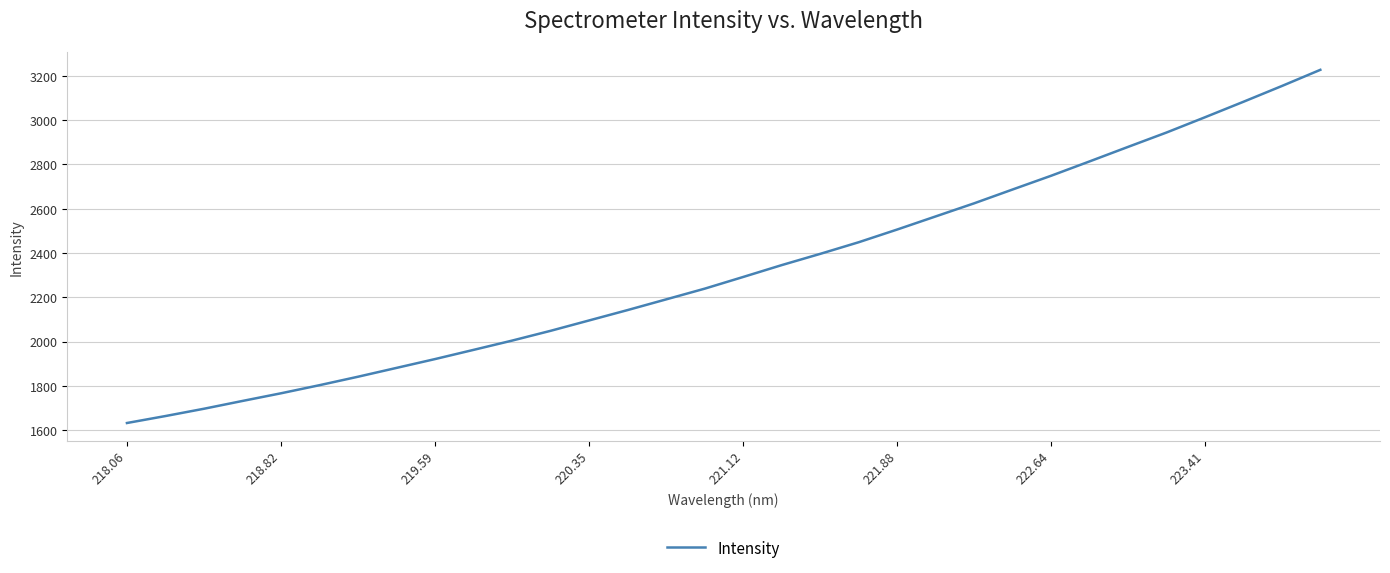

What is the difference between the maximum and minimum values?

1595.7